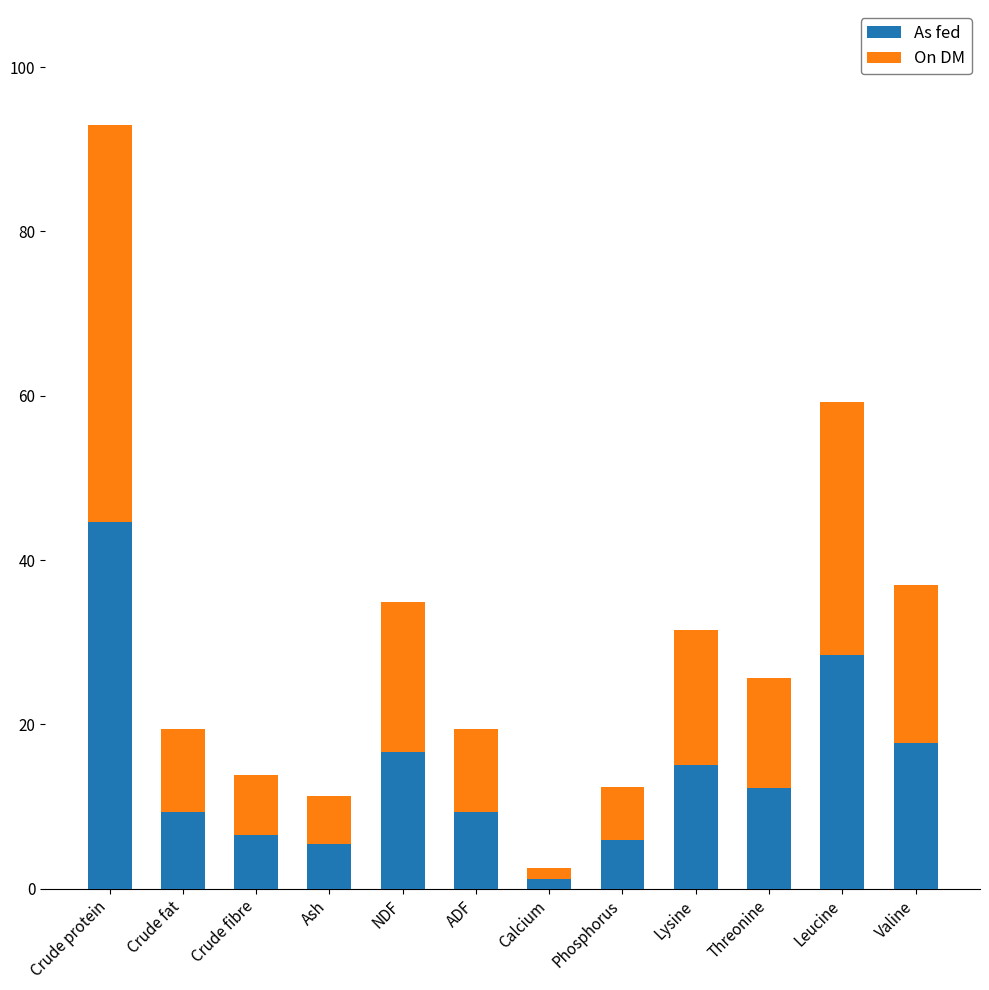

What is the total value across all series at Valine?

37.0